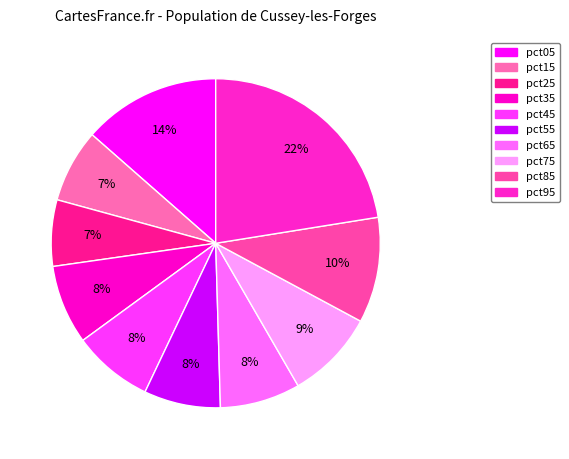

To the nearest percent, what is the difference between the largest and smallest slice percentages?

16%